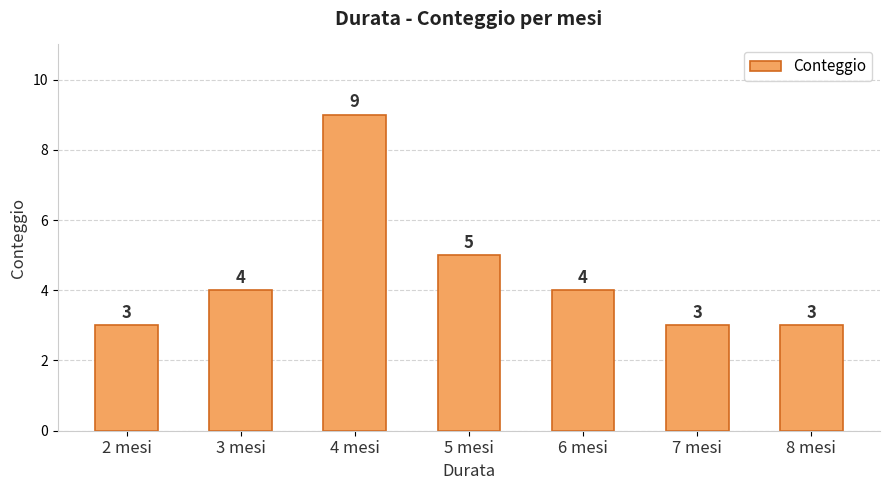

At which category does the chart reach its peak across all series?

4 mesi